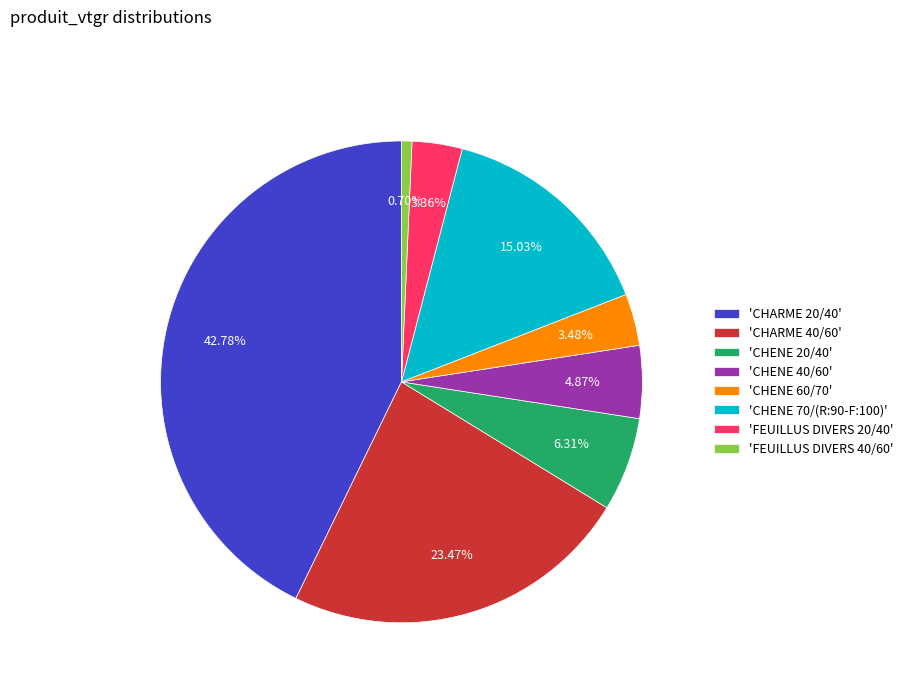

Which slice is the smallest?

'FEUILLUS DIVERS 40/60'